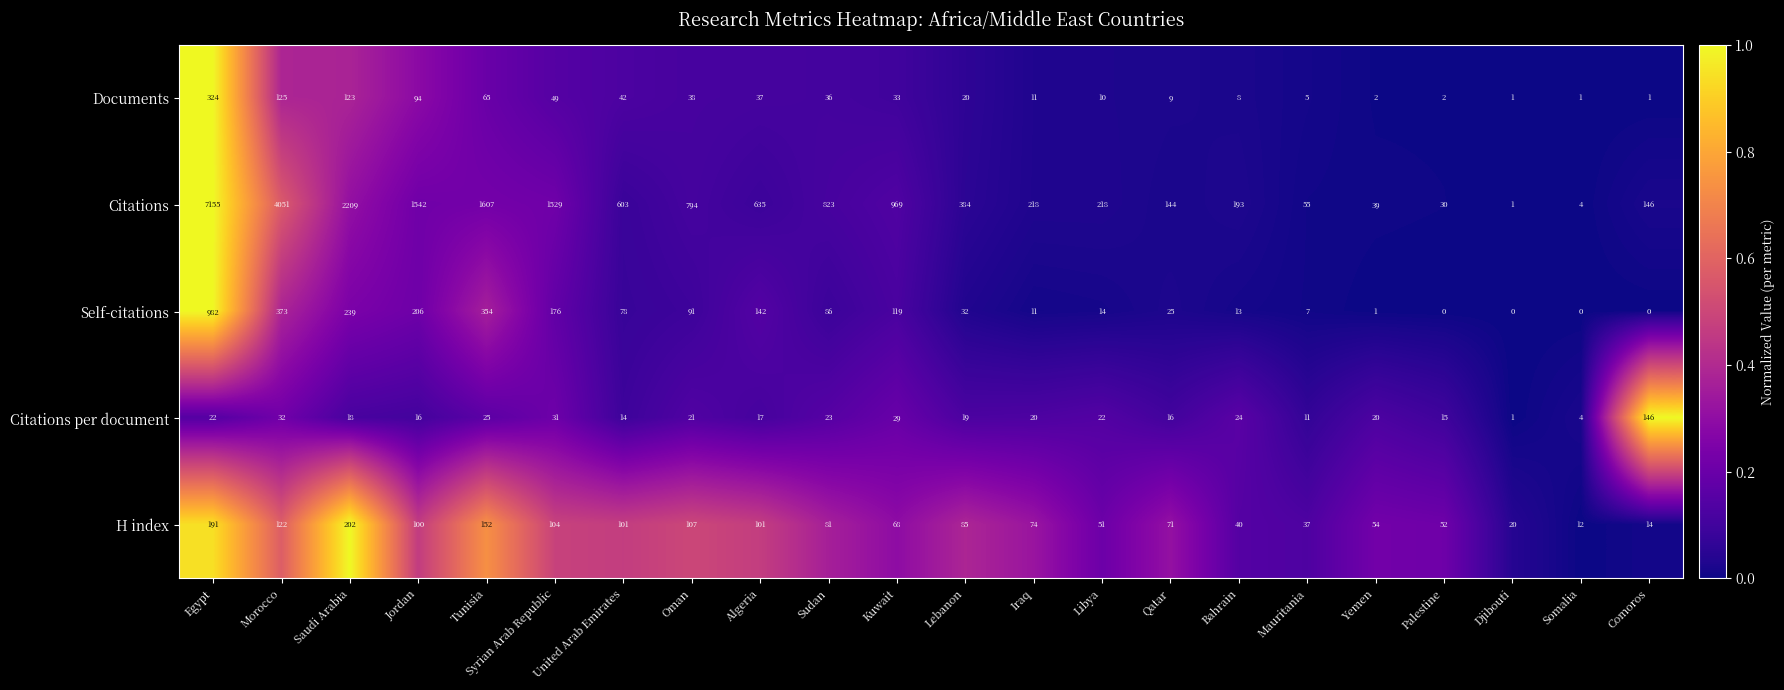

True or false: Citations per document has a value of 19 at United Arab Emirates.

False